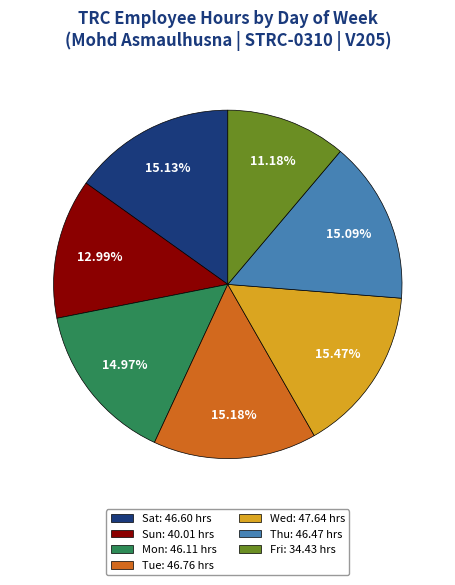

Do Sat: 46.60 hrs and Thu: 46.47 hrs together represent more than half of the pie?

No